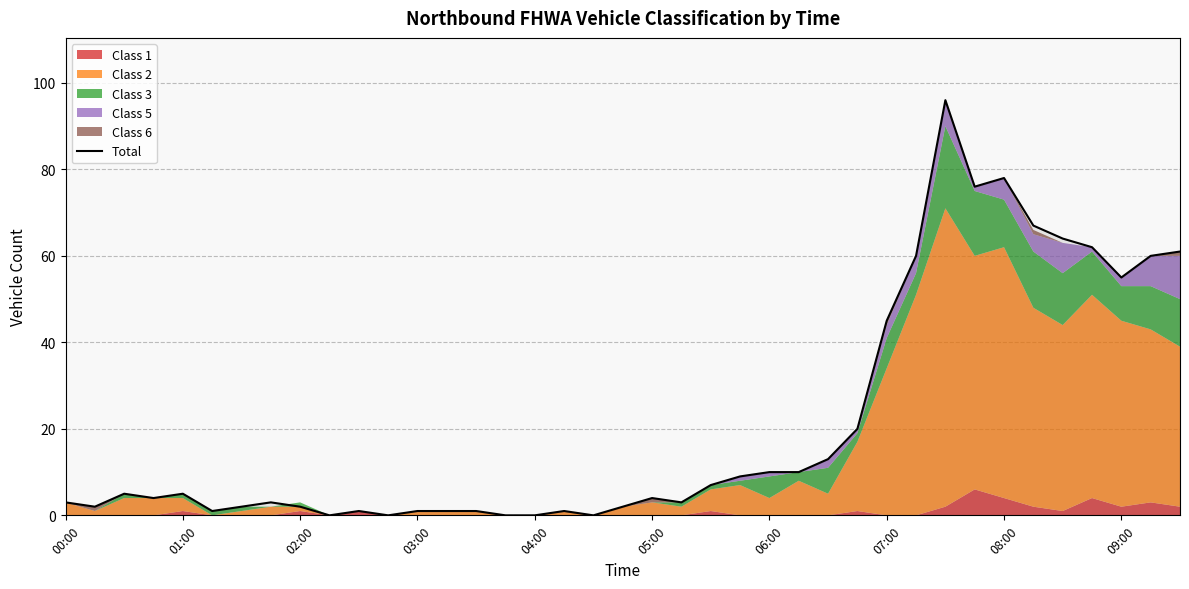

Does the chart have visible grid lines?

Yes